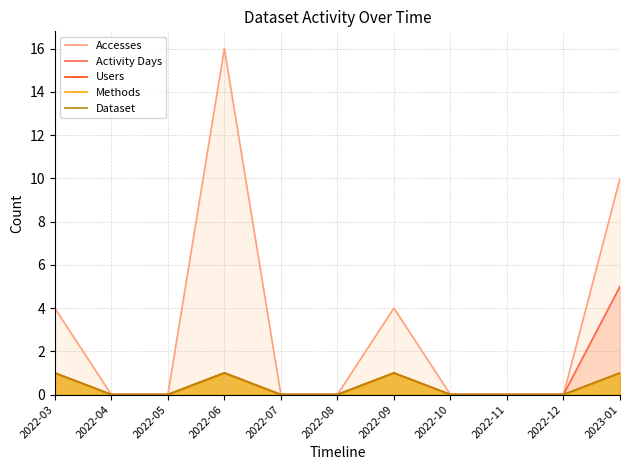

The Activity Days series shows 3 at 2022-10. True or false?

False